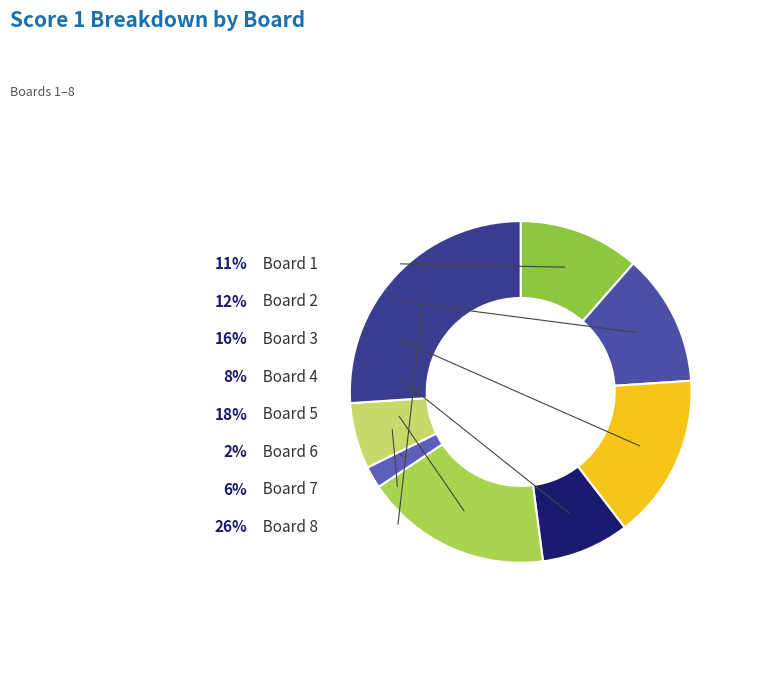

Does any single category account for the majority?

No